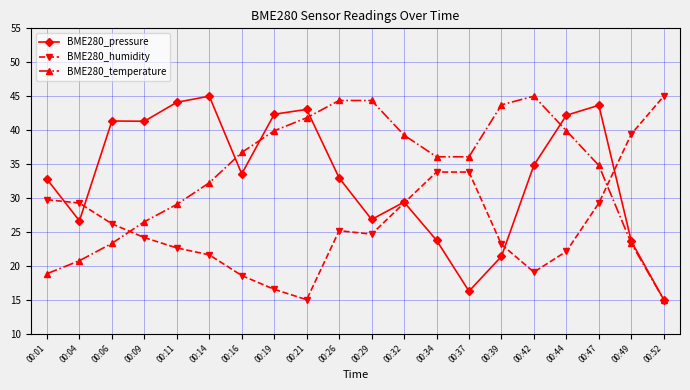

Between 00:19 and 00:29, which series saw the biggest shift?

BME280_pressure